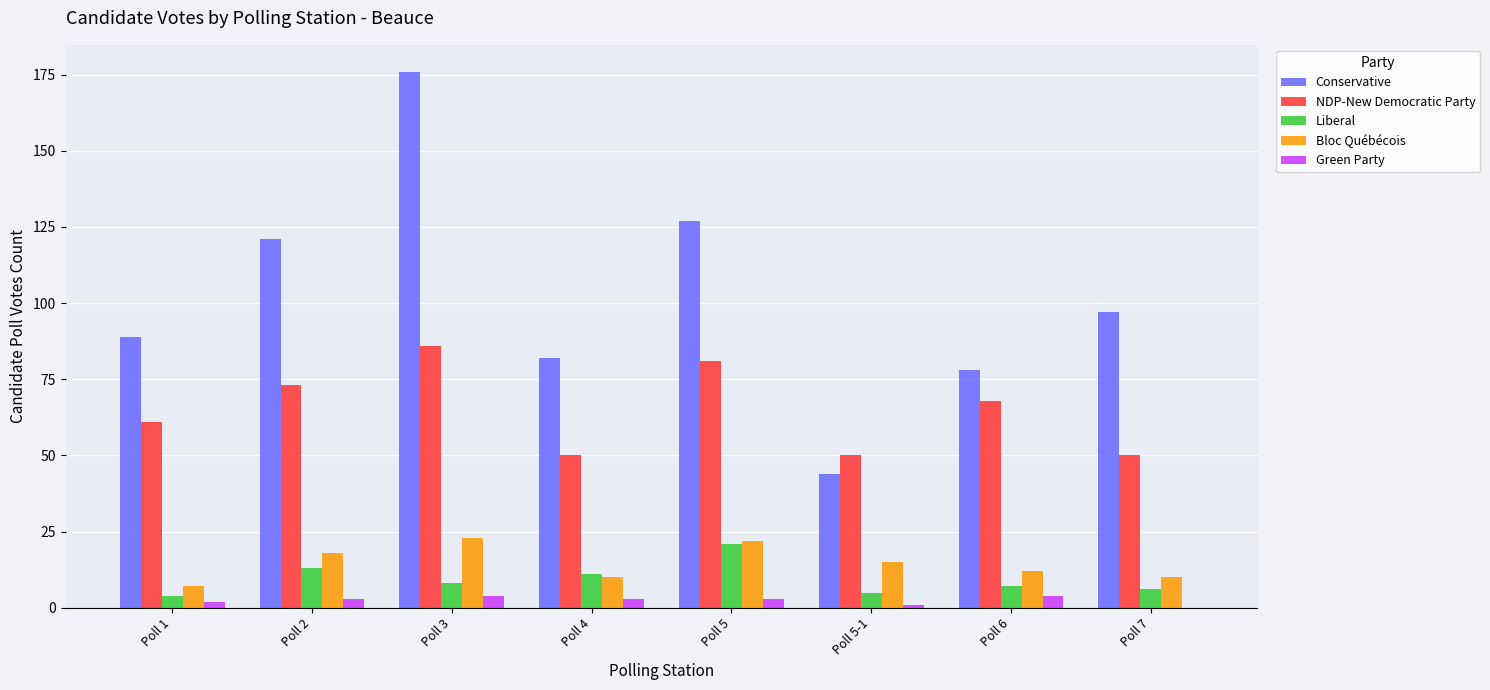

Reading left to right, extract all data points from this chart.

Conservative: 89	121	176	82	127	44	78	97
NDP-New Democratic Party: 61	73	86	50	81	50	68	50
Liberal: 4	13	8	11	21	5	7	6
Bloc Québécois: 7	18	23	10	22	15	12	10
Green Party: 2	3	4	3	3	1	4	0